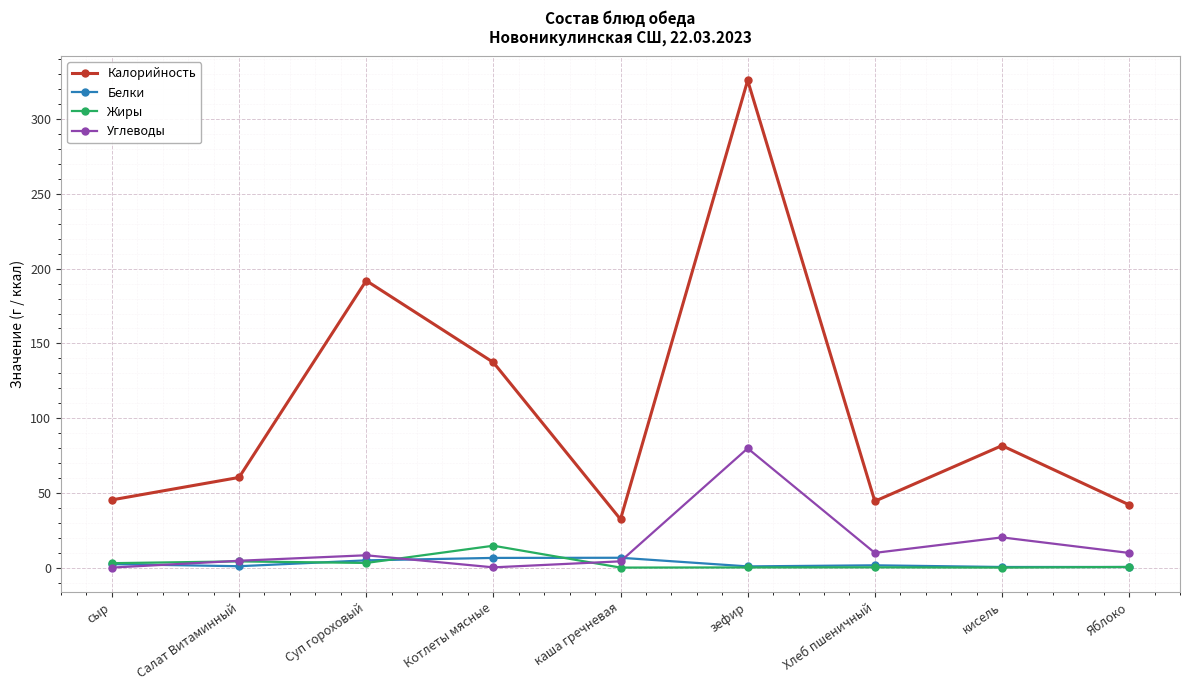

What is the label of the 9th point from the right?

сыр